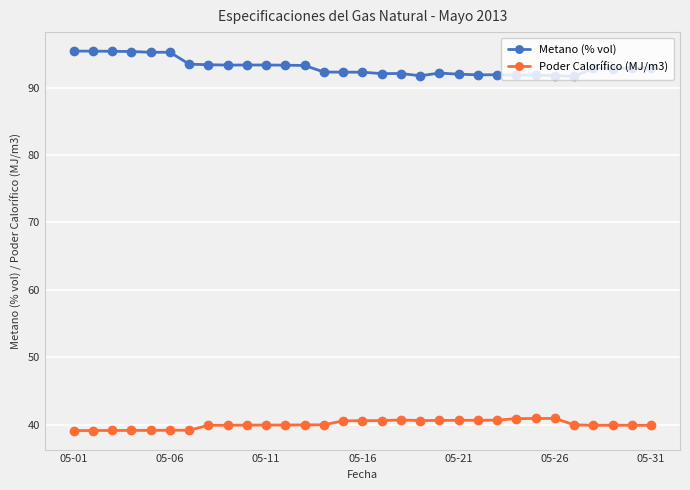

What is the difference between the maximum and minimum values in the Poder Calorífico (MJ/m3) series?

1.8